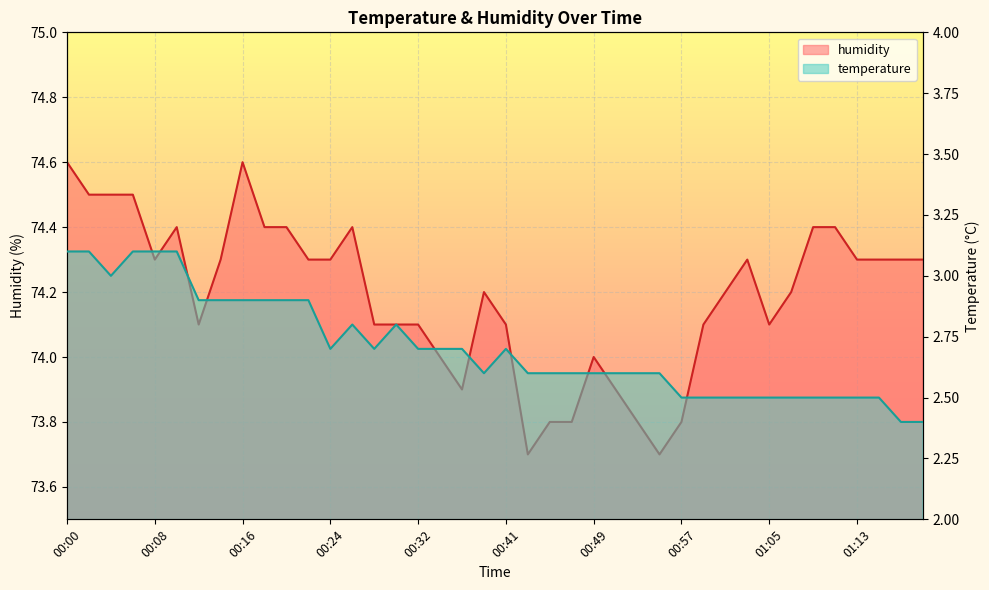

What is the minimum value shown in the chart?

2.4